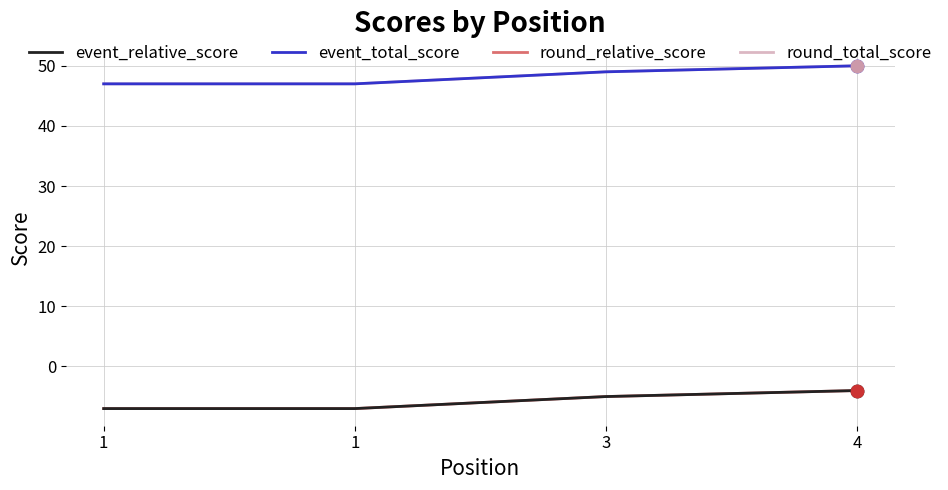

Is this an area chart (filled region under the line)?

No